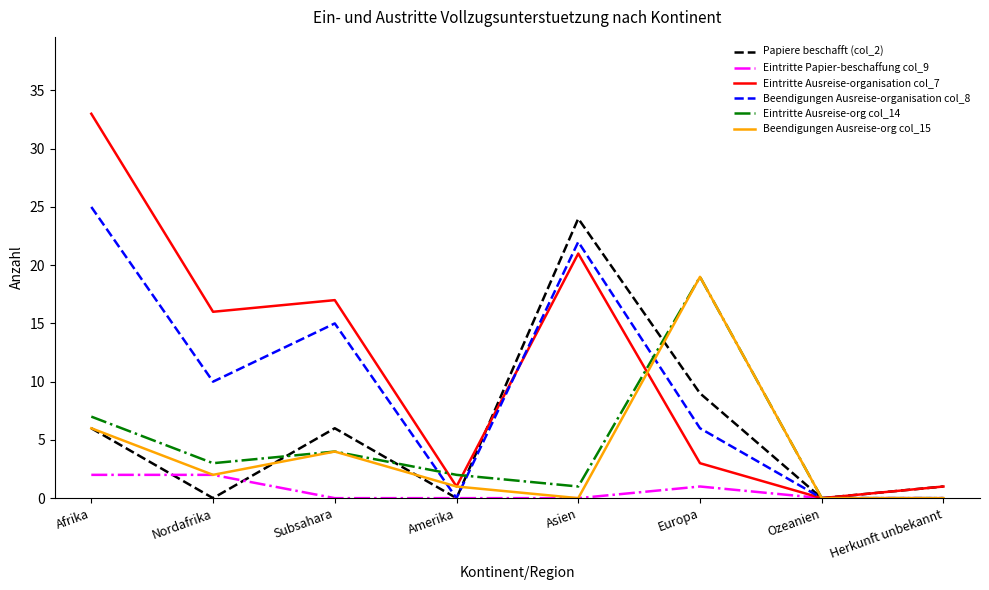

Which series has the largest total across all categories?

Eintritte Ausreise-organisation col_7